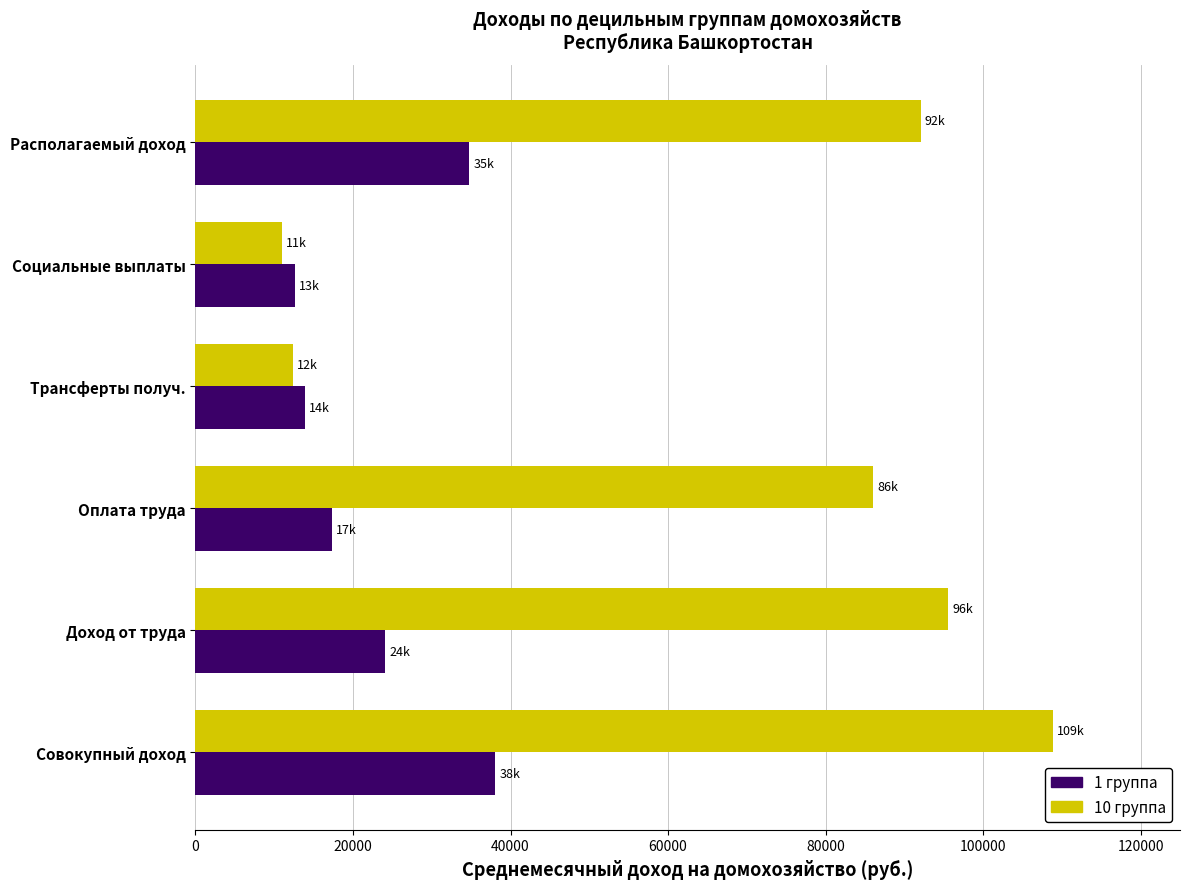

List the series in order of their overall mean, highest first.

10 группа, 1 группа